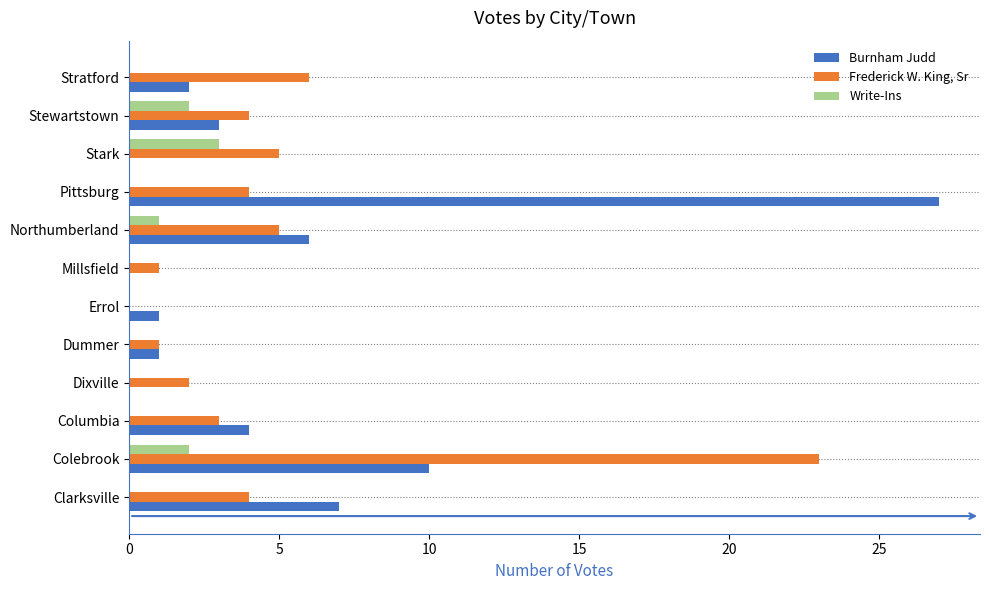

What is the sum of all Burnham Judd values?

61